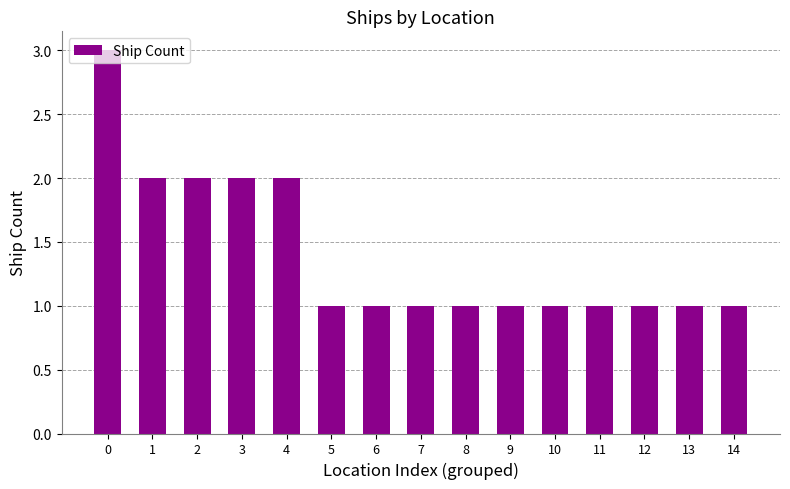

What is the difference between the maximum and minimum values?

2